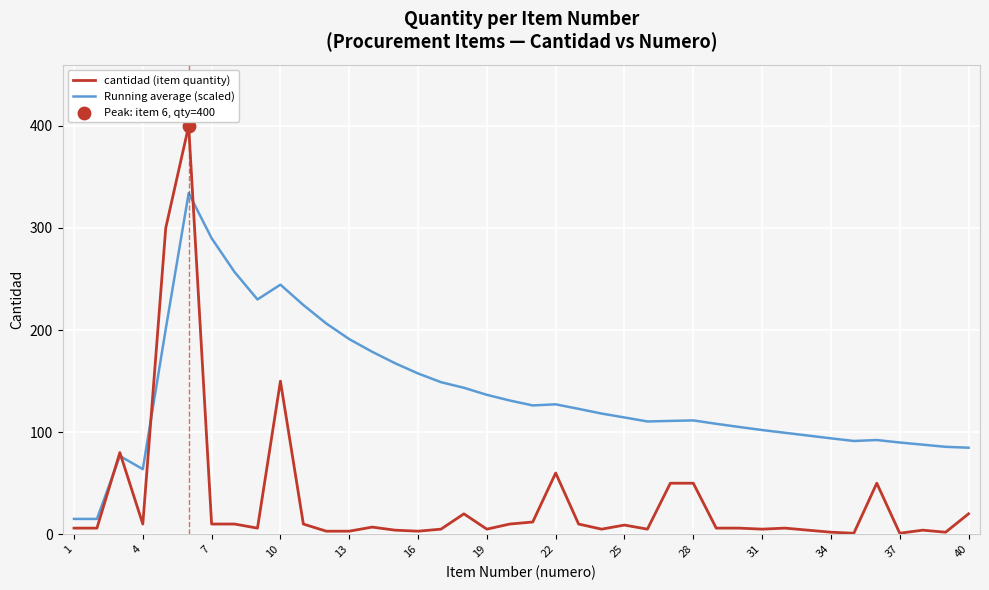

Which series has the largest total across all categories?

Running average (scaled)